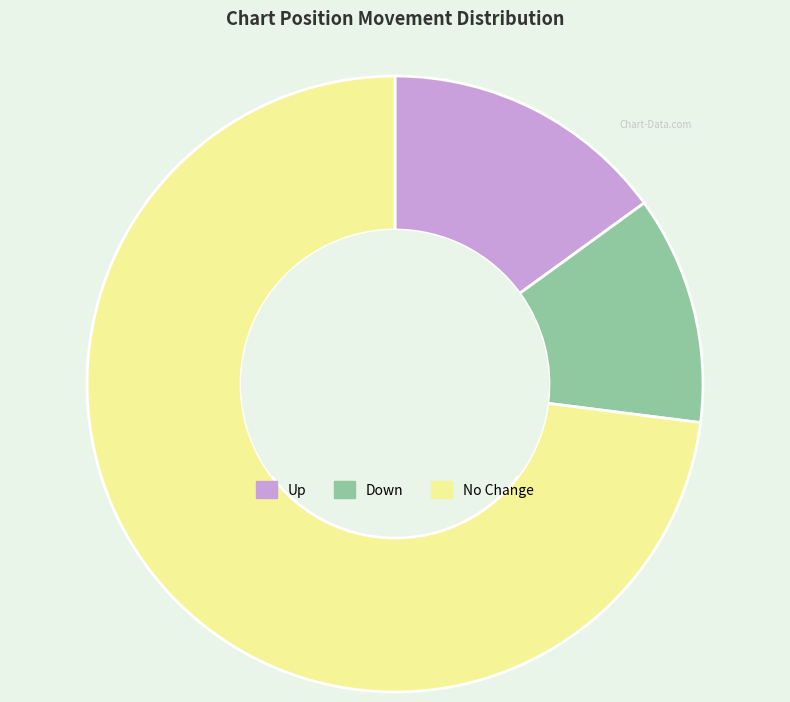

Rank the categories by value from lowest to highest.

Down, Up, No Change